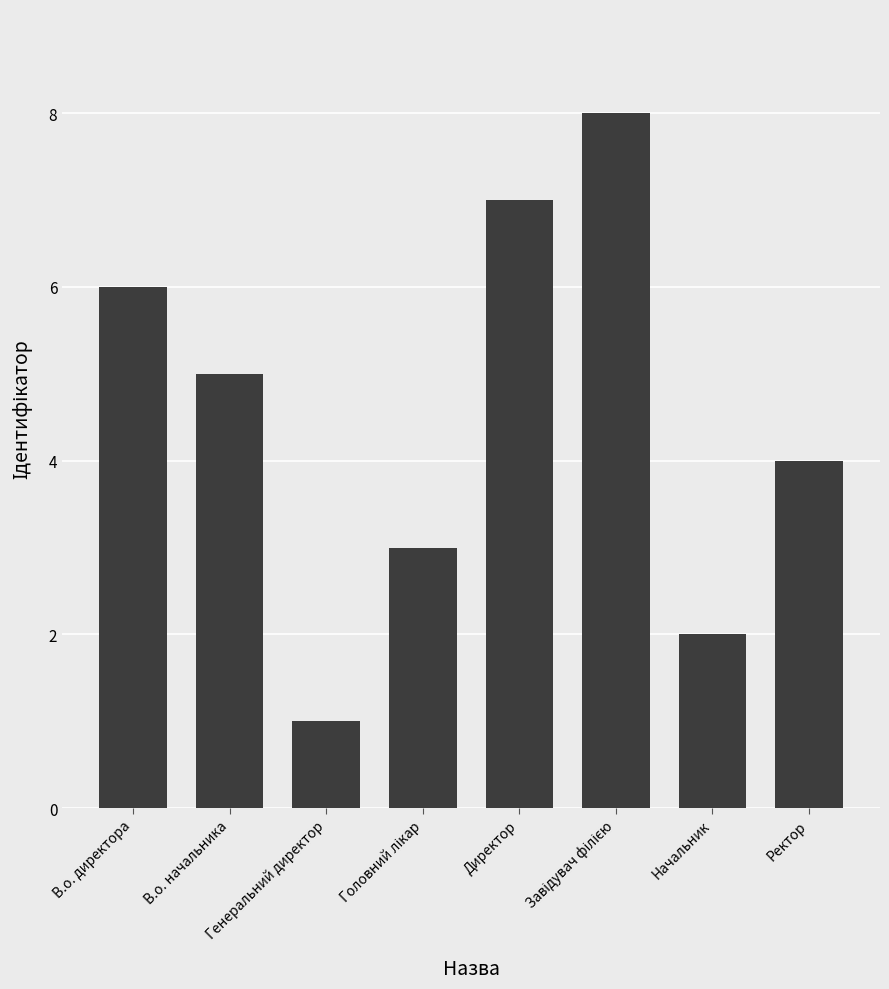

What is the sum of all values?

36